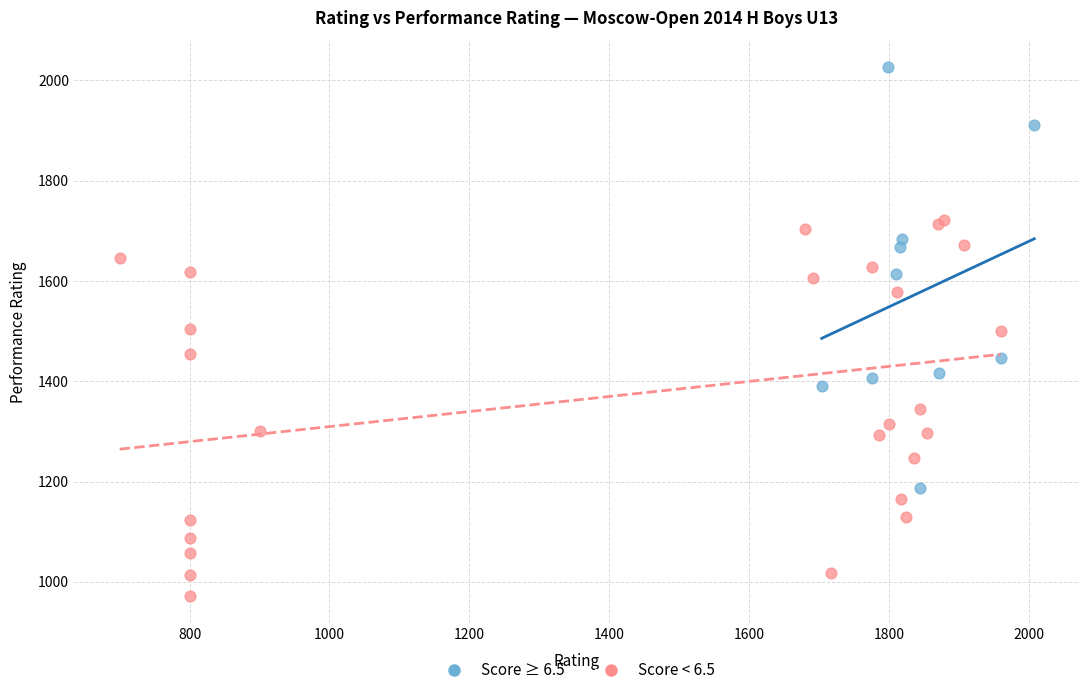

Which series contains the lowest Y value?

Score < 6.5